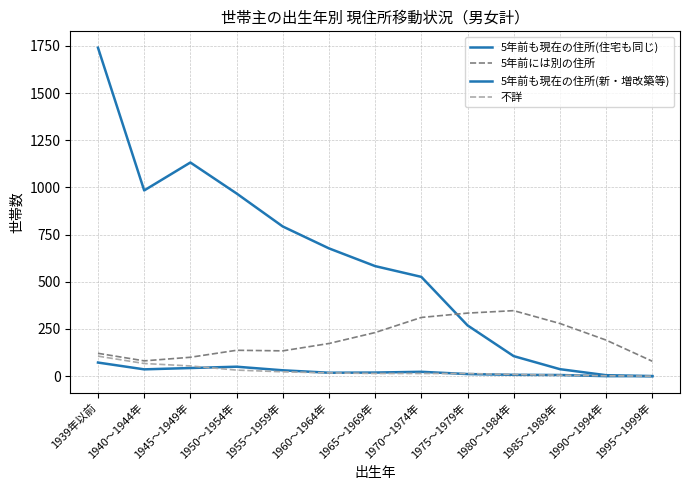

How many interior local valleys does the 5年前も現在の住所(新・増改築等) series have?

2